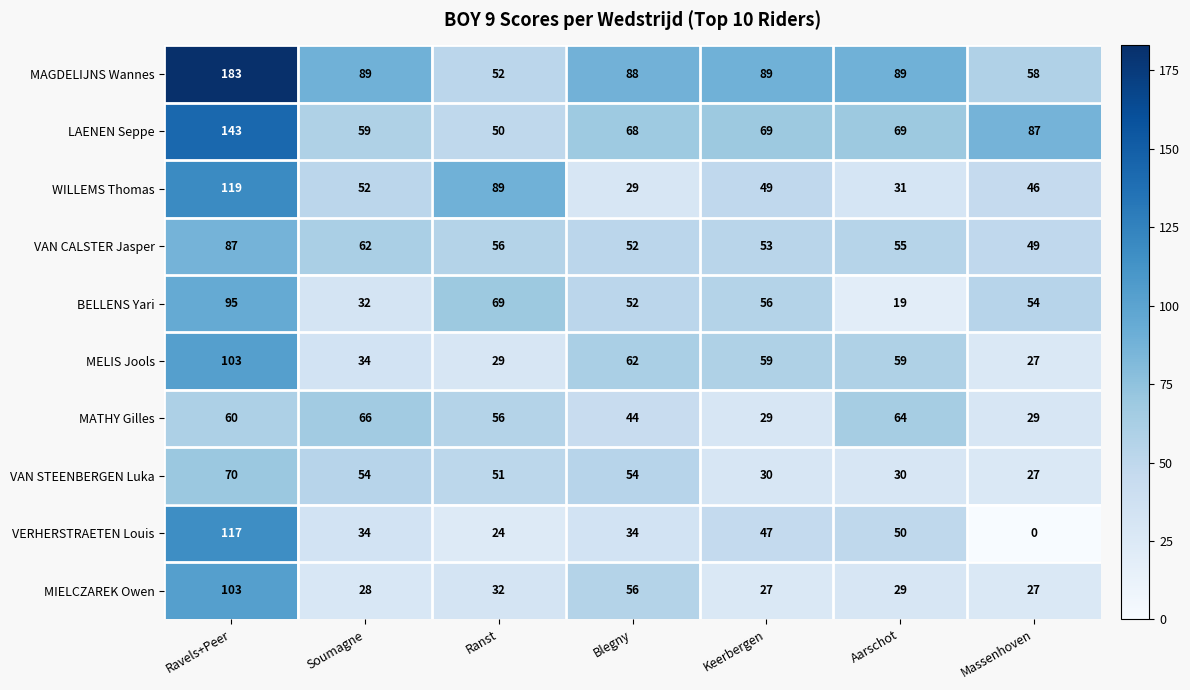

At which label is MIELCZAREK Owen closest to 65?

Blegny